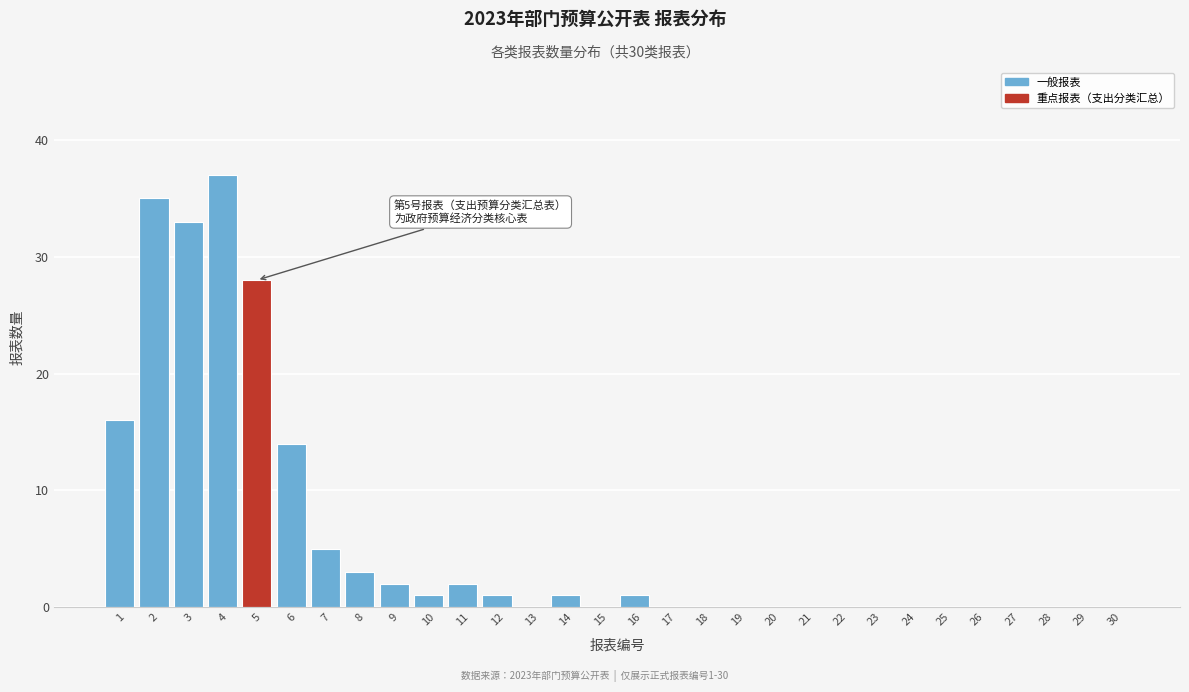

Reading left to right, what are all the values shown in this chart?

1=16	2=35	3=33	4=37	5=28	6=14	7=5	8=3	9=2	10=1	11=2	12=1	13=0	14=1	15=0	16=1	17=0	18=0	19=0	20=0	21=0	22=0	23=0	24=0	25=0	26=0	27=0	28=0	29=0	30=0